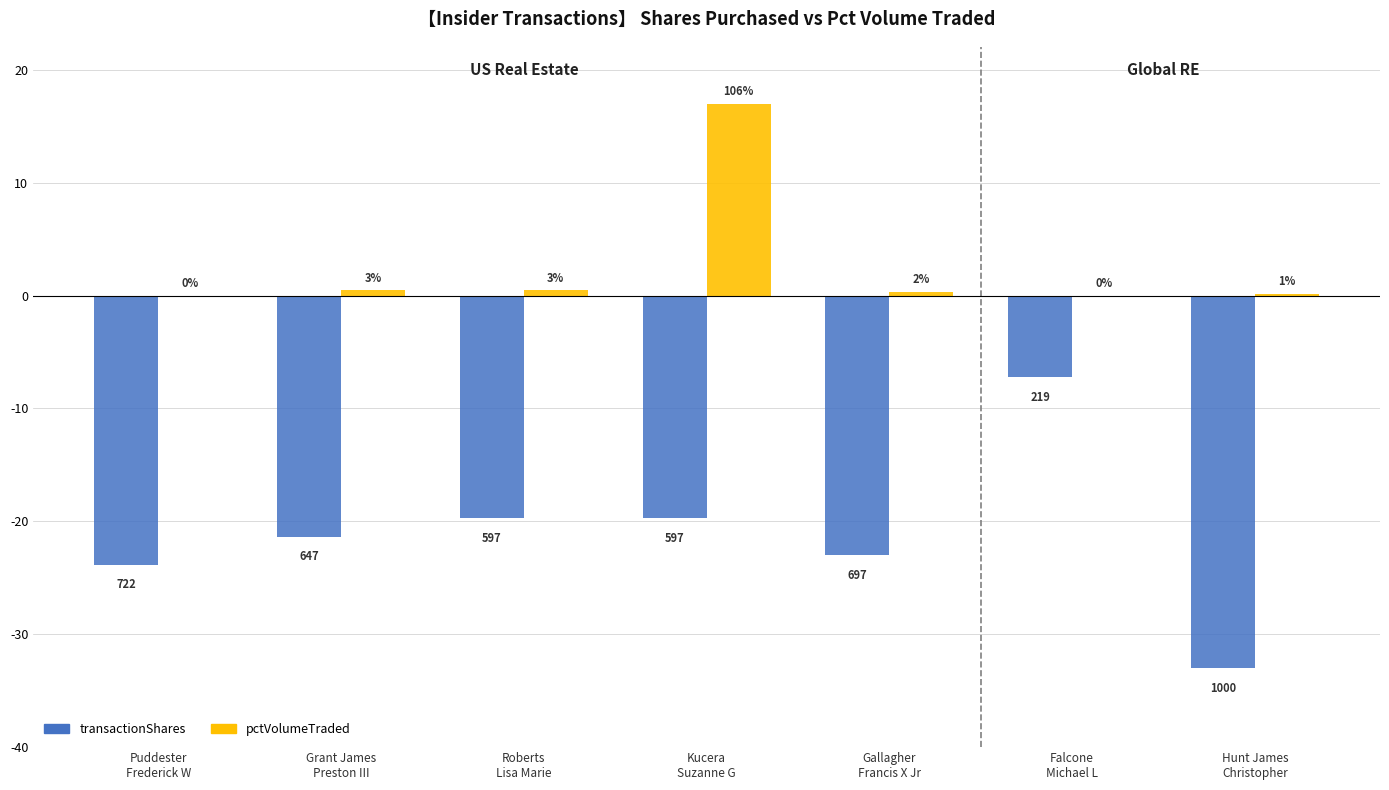

What are all the series names shown in the legend?

transactionShares, pctVolumeTraded